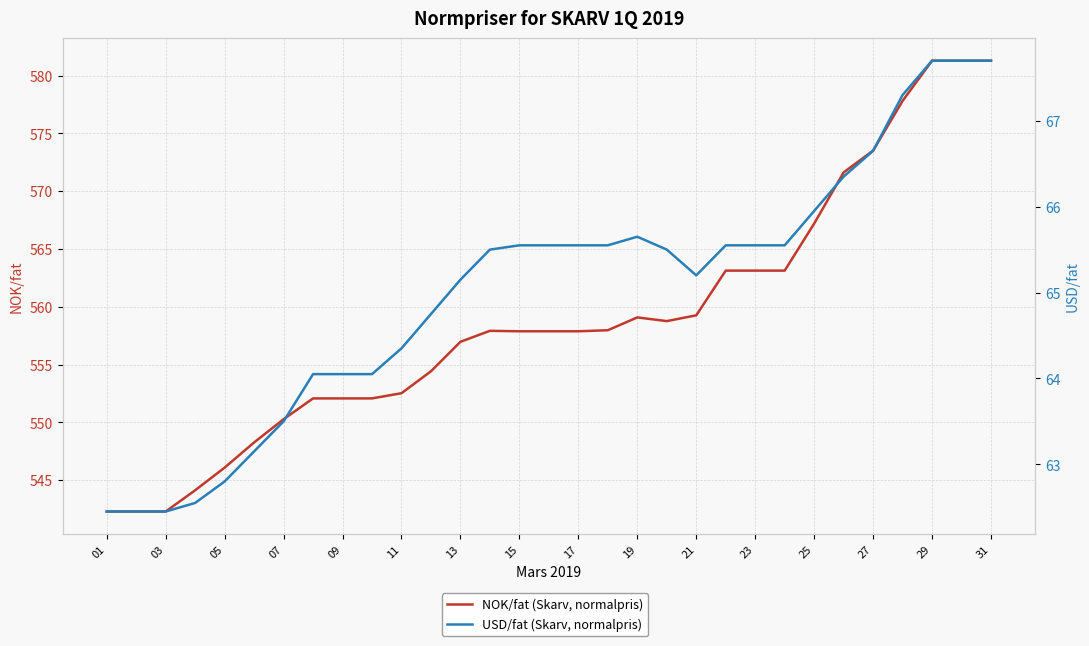

Which category has the lowest value across all series?

01